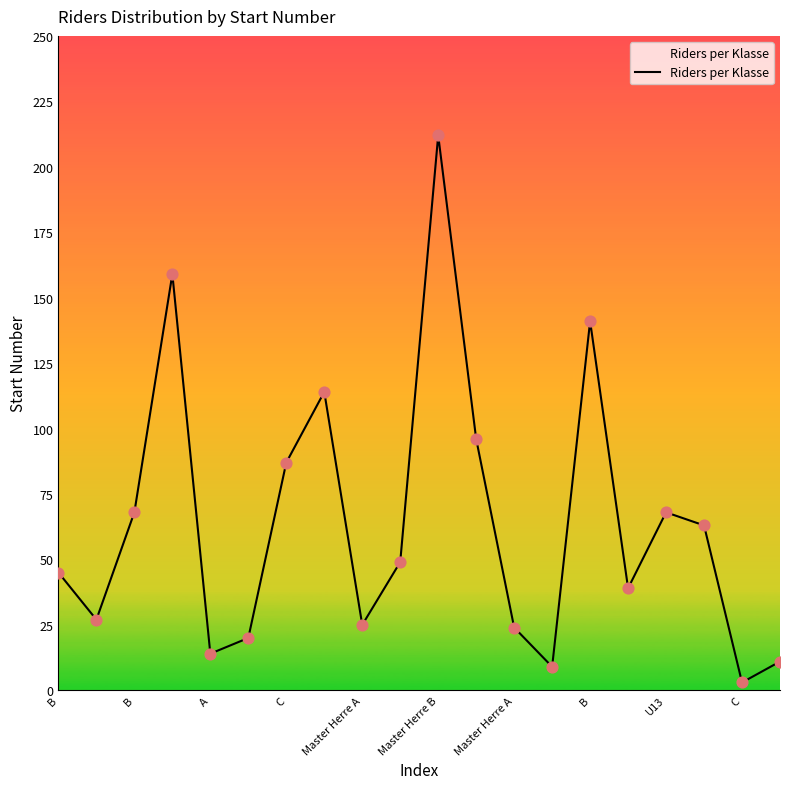

What is the difference between the maximum and minimum values?

209